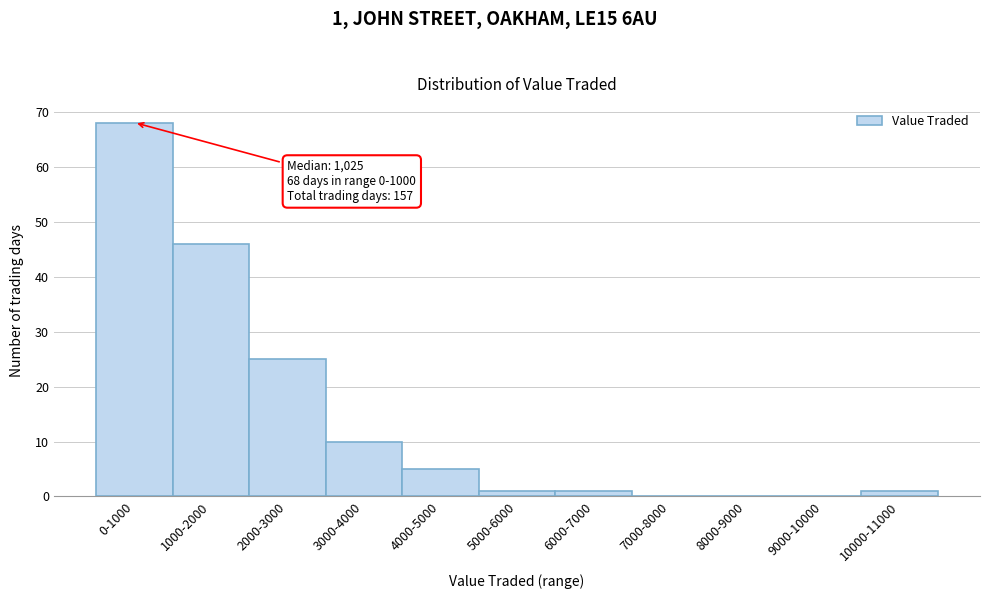

Reading right to left, list all the values displayed in this chart.

10000-11000=1	9000-10000=0	8000-9000=0	7000-8000=0	6000-7000=1	5000-6000=1	4000-5000=5	3000-4000=10	2000-3000=25	1000-2000=46	0-1000=68